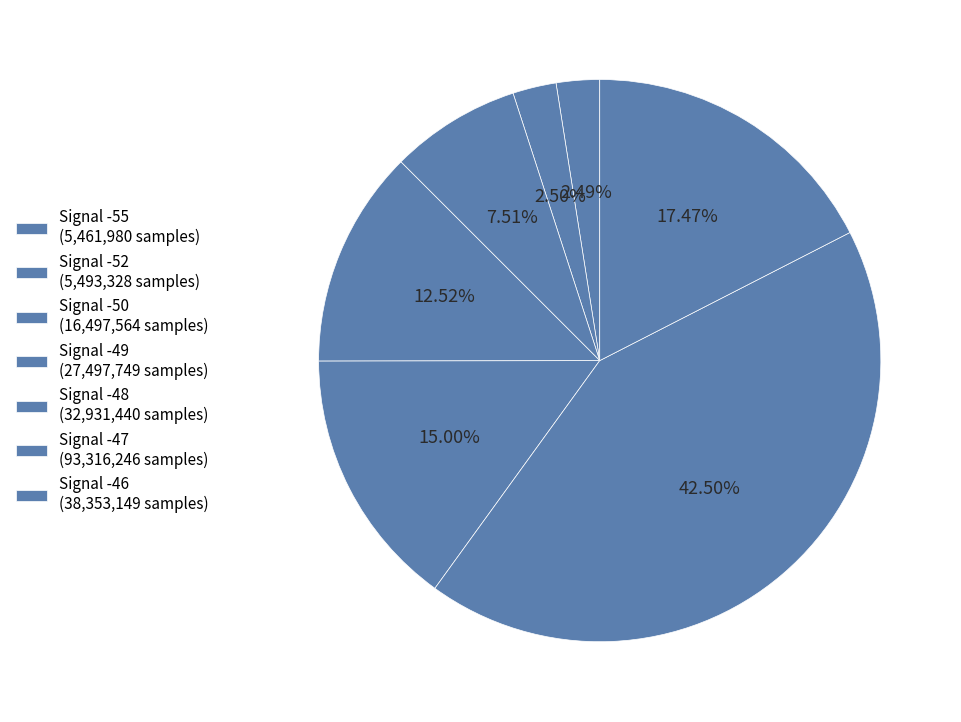

Count the number of slices in the pie.

7